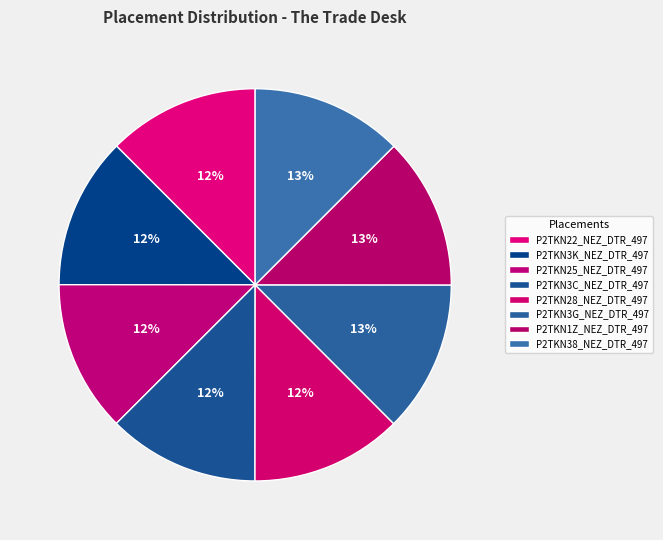

Rank the categories by value from highest to lowest.

P2TKN38_NEZ_DTR_497, P2TKN1Z_NEZ_DTR_497, P2TKN3G_NEZ_DTR_497, P2TKN28_NEZ_DTR_497, P2TKN3C_NEZ_DTR_497, P2TKN25_NEZ_DTR_497, P2TKN3K_NEZ_DTR_497, P2TKN22_NEZ_DTR_497